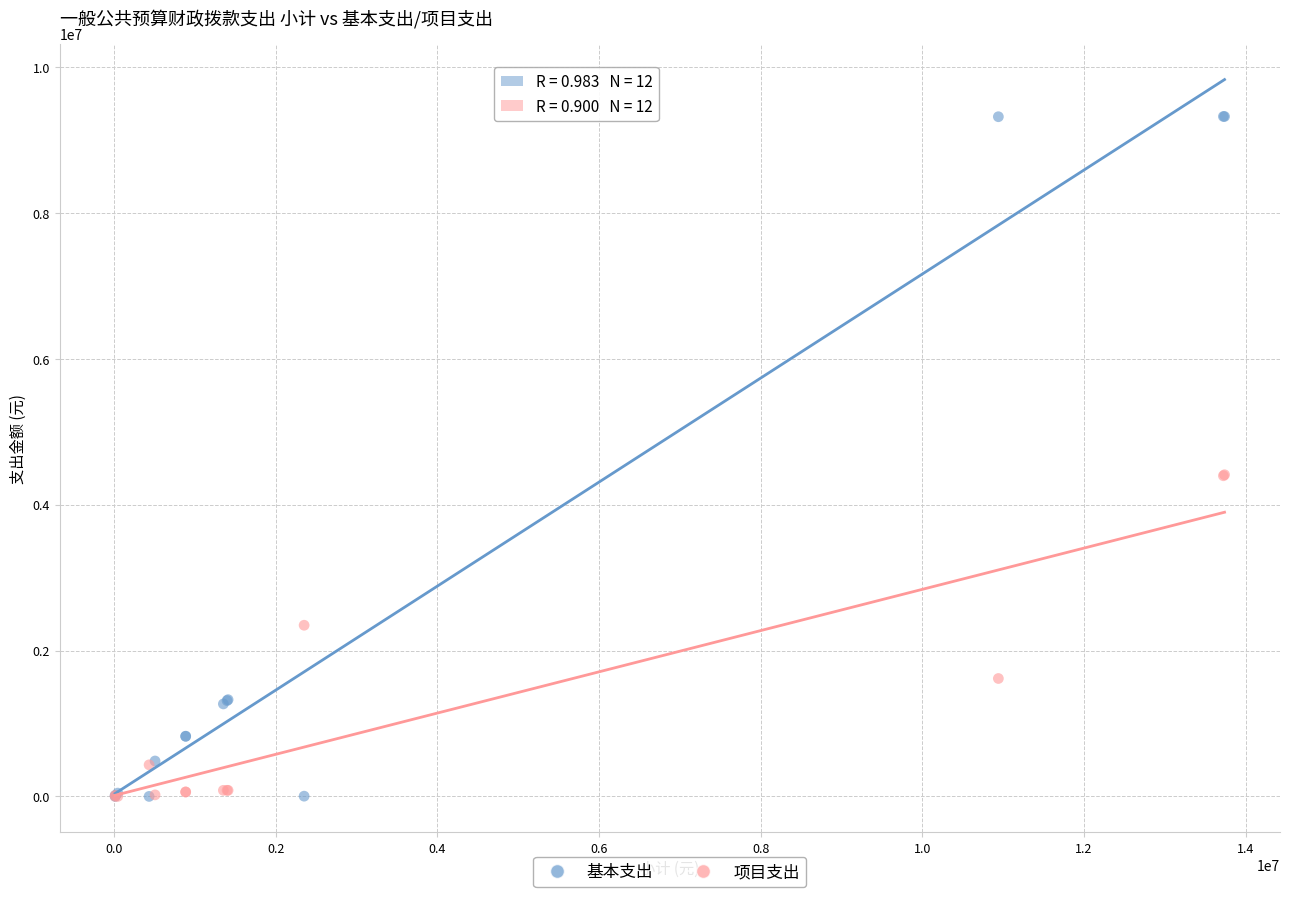

In the 项目支出 series, what Y value is closest to 2206268?

2347899.6